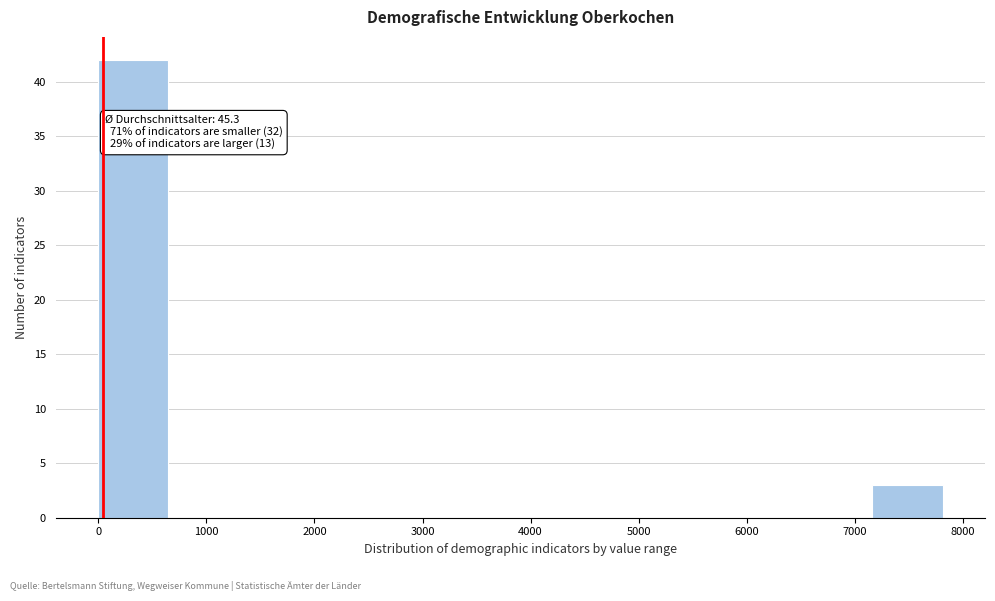

Over which range of the x-axis is the bar tallest?

0 to 600